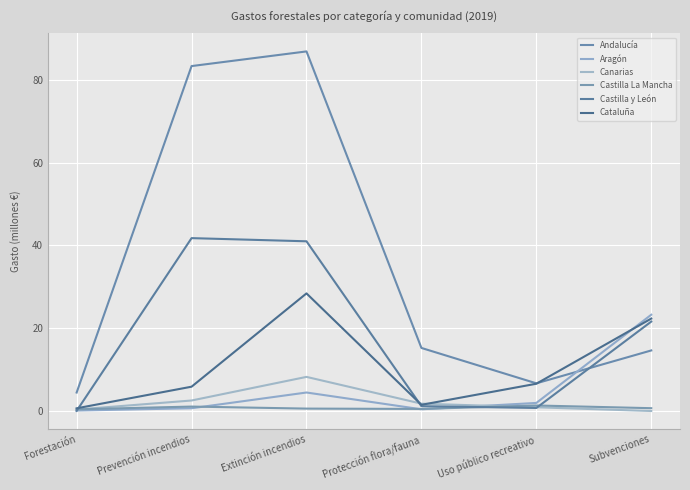

Does the chart display data point markers on the line(s)?

No